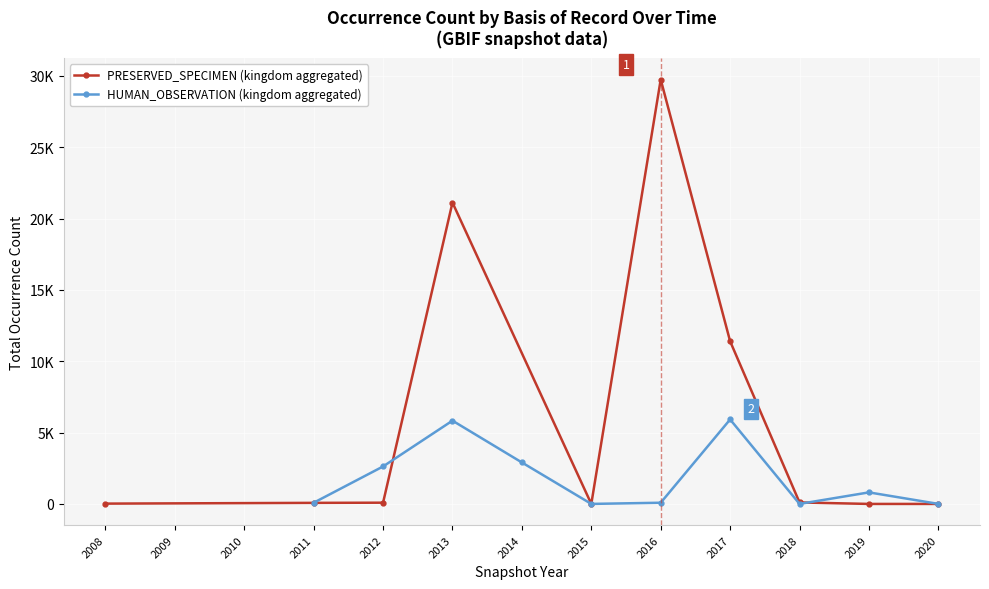

What is the sum of the HUMAN_OBSERVATION (kingdom aggregated) values at 2013 and 2016?

5922